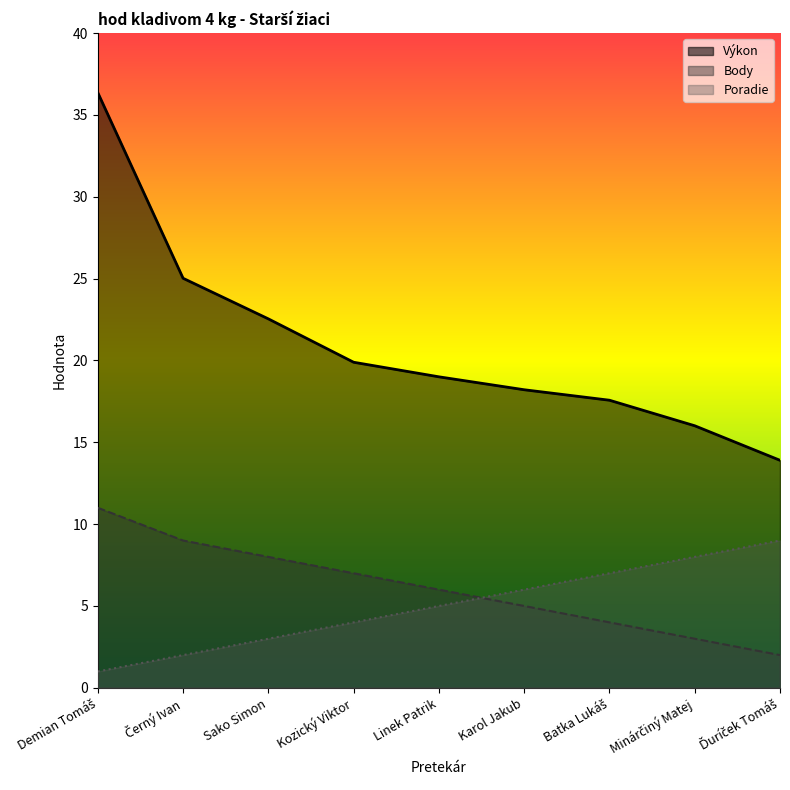

True or false: Poradie has a value of 2.8 at Linek Patrik.

False